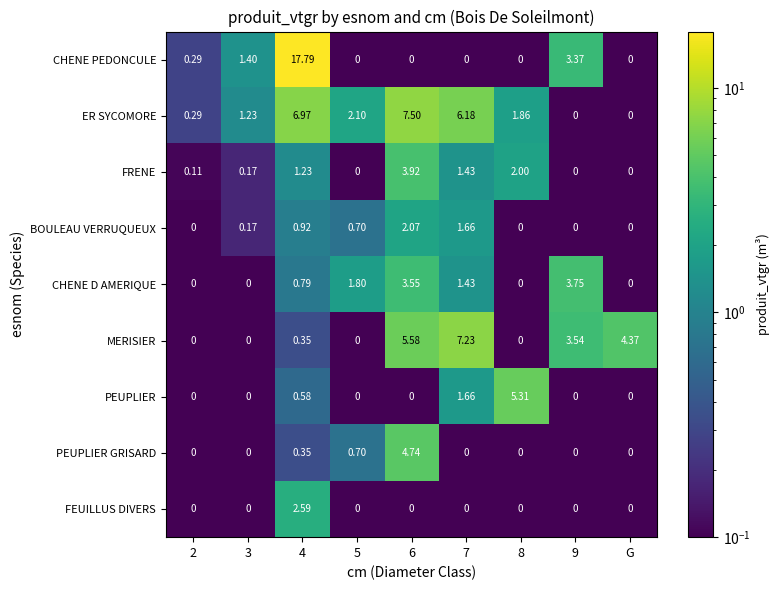

List the series in order of their peak value, highest first.

CHENE PEDONCULE, ER SYCOMORE, MERISIER, PEUPLIER, PEUPLIER GRISARD, FRENE, CHENE D AMERIQUE, FEUILLUS DIVERS, BOULEAU VERRUQUEUX